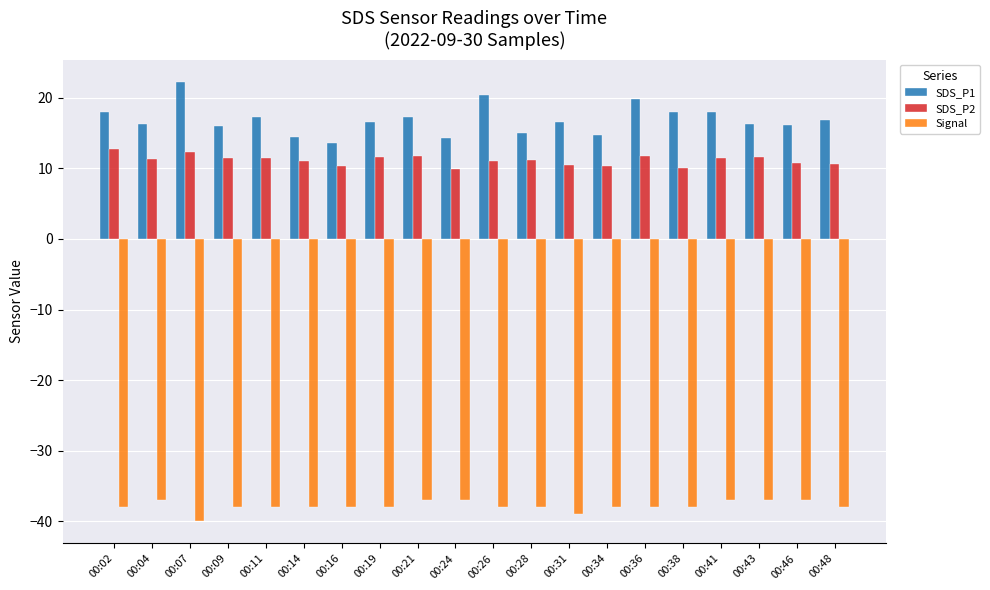

What is the value of the Signal bar at the 1st from the left?

-38.0